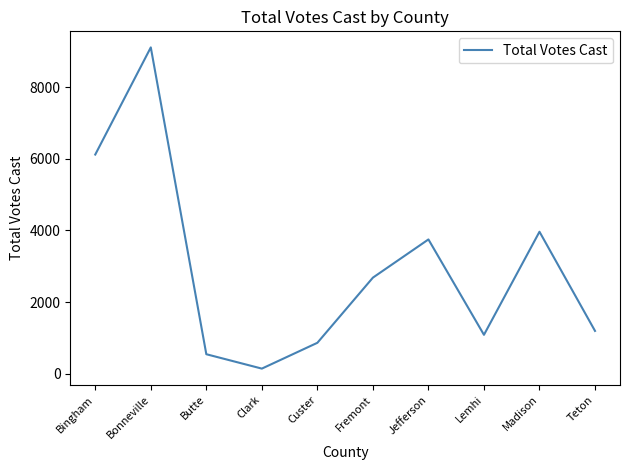

How many values are below 2683?

5